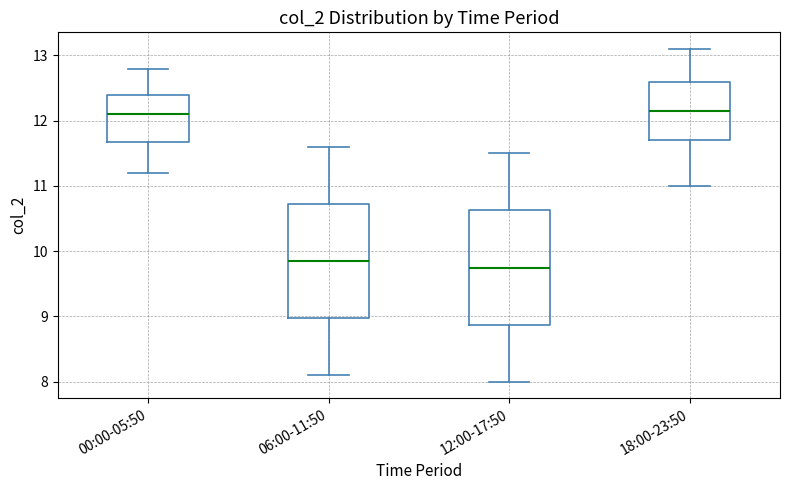

Reading left to right, read every box against the y-axis: the position of its median line, the range the box covers, and the ends of its whiskers. The values are not printed on the chart, so give them approximately, as read against the axis.

00:00-05:50: median 12.1, box 11.7 to 12.4, whiskers 11.2 to 12.8
06:00-11:50: median 9.9, box 9.0 to 10.7, whiskers 8.1 to 11.6
12:00-17:50: median 9.8, box 8.9 to 10.6, whiskers 8.0 to 11.5
18:00-23:50: median 12.2, box 11.7 to 12.6, whiskers 11.0 to 13.1